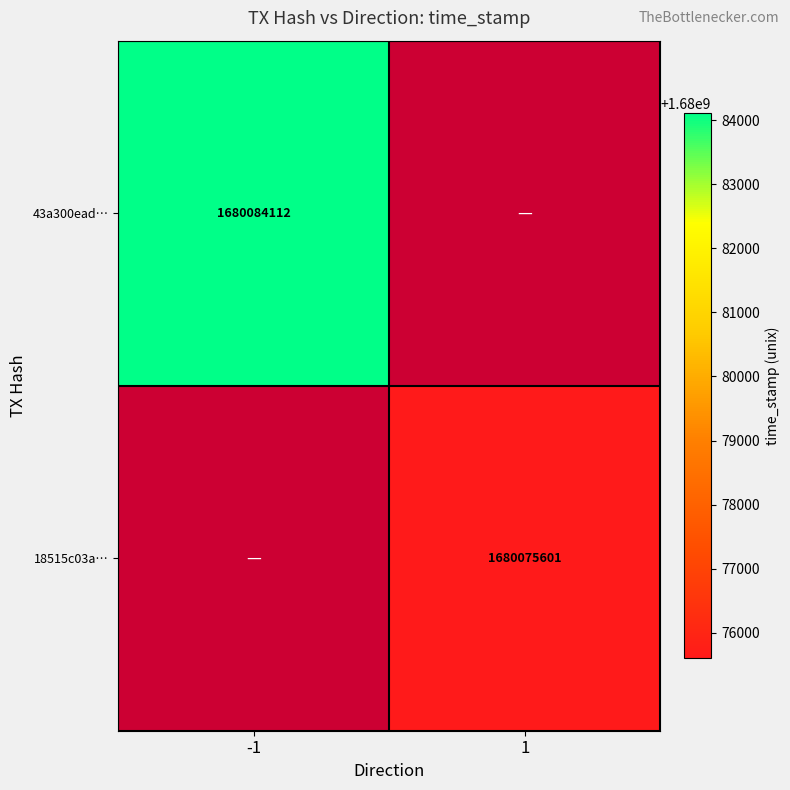

What is the maximum value shown in the chart?

1680084112.0